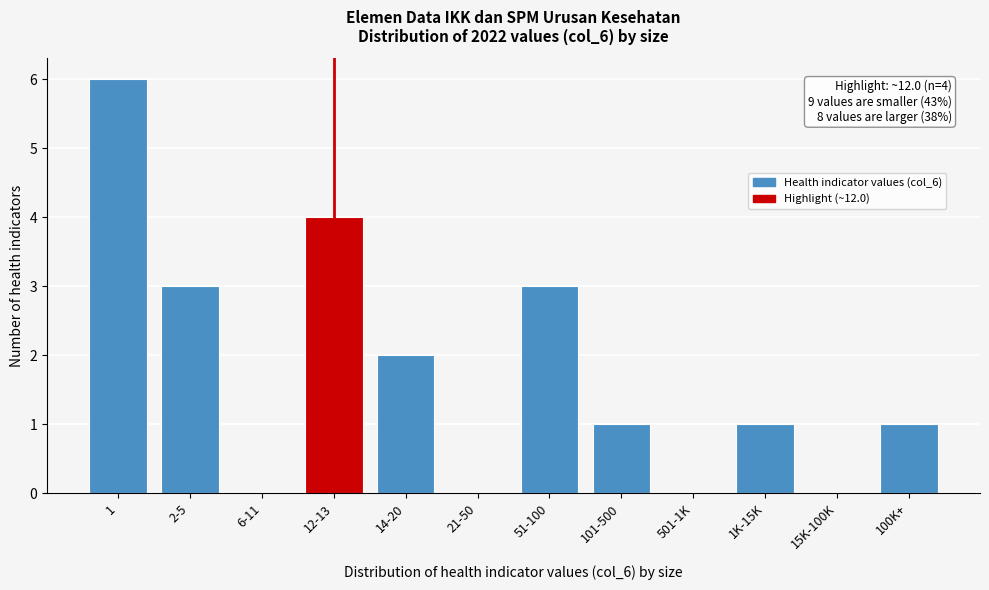

Reading left to right, extract all data points from this chart.

1=6	2-5=3	6-11=0	12-13=4	14-20=2	21-50=0	51-100=3	101-500=1	501-1K=0	1K-15K=1	15K-100K=0	100K+=1